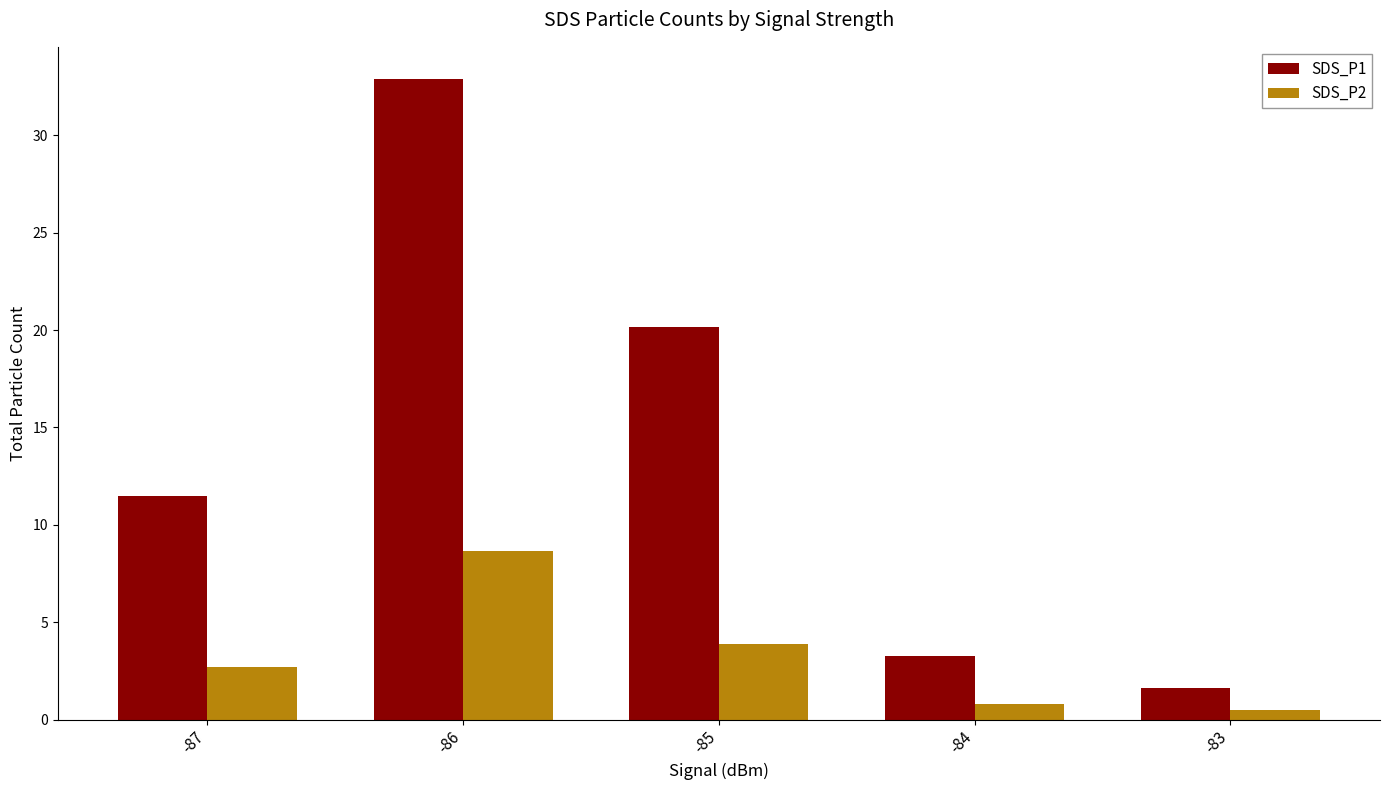

What is the minimum value shown in the chart?

0.5